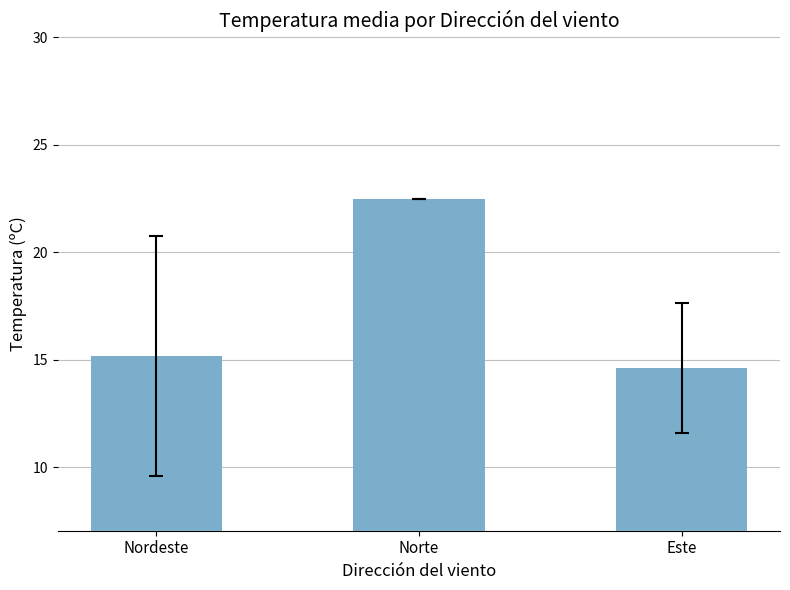

What is the ratio of the value at Norte to the value at Nordeste?

1.5